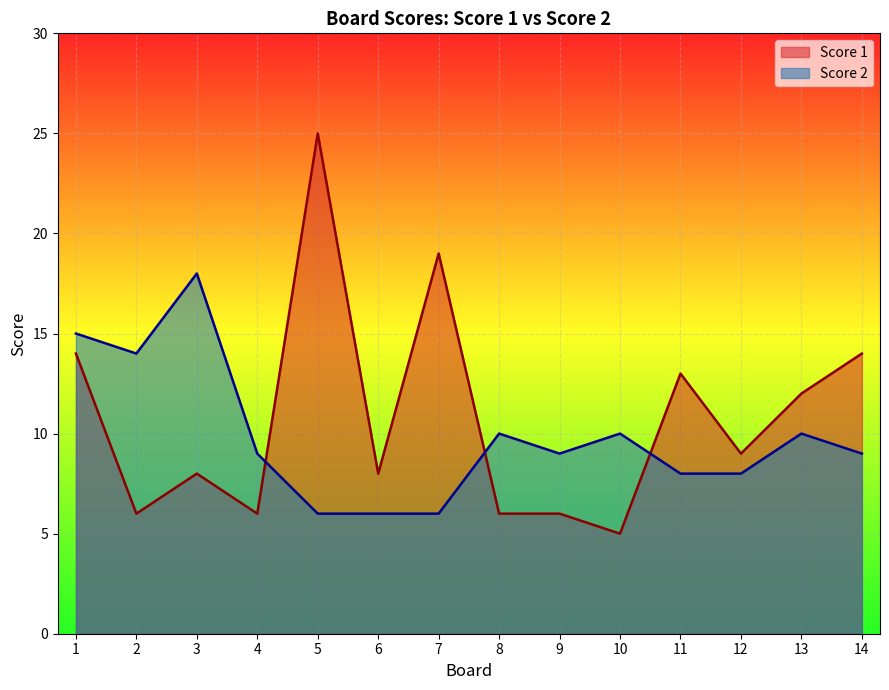

Rank the categories by Score 2 value from lowest to highest.

5, 6, 7, 11, 12, 4, 9, 14, 8, 10, 13, 2, 1, 3